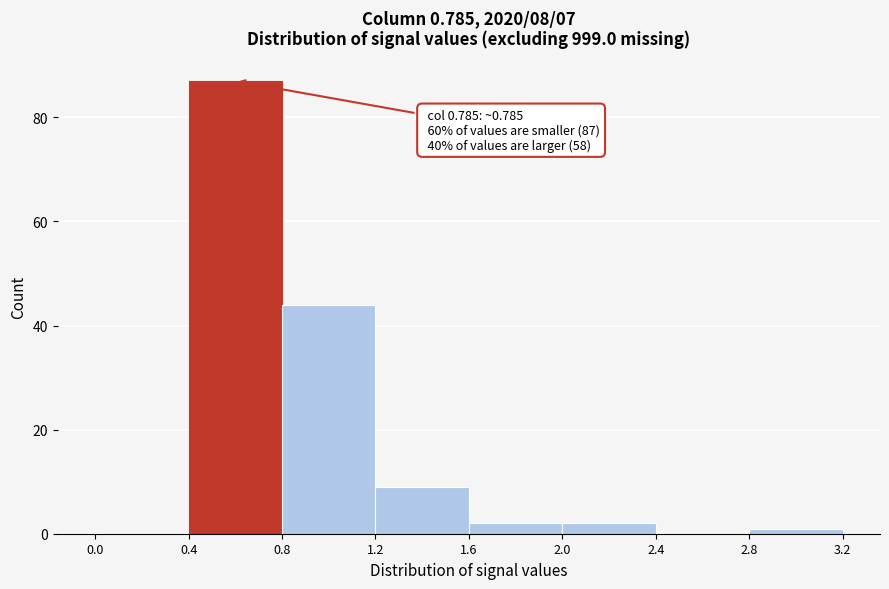

Over which range of the x-axis is the bar tallest?

0.4 to 0.8